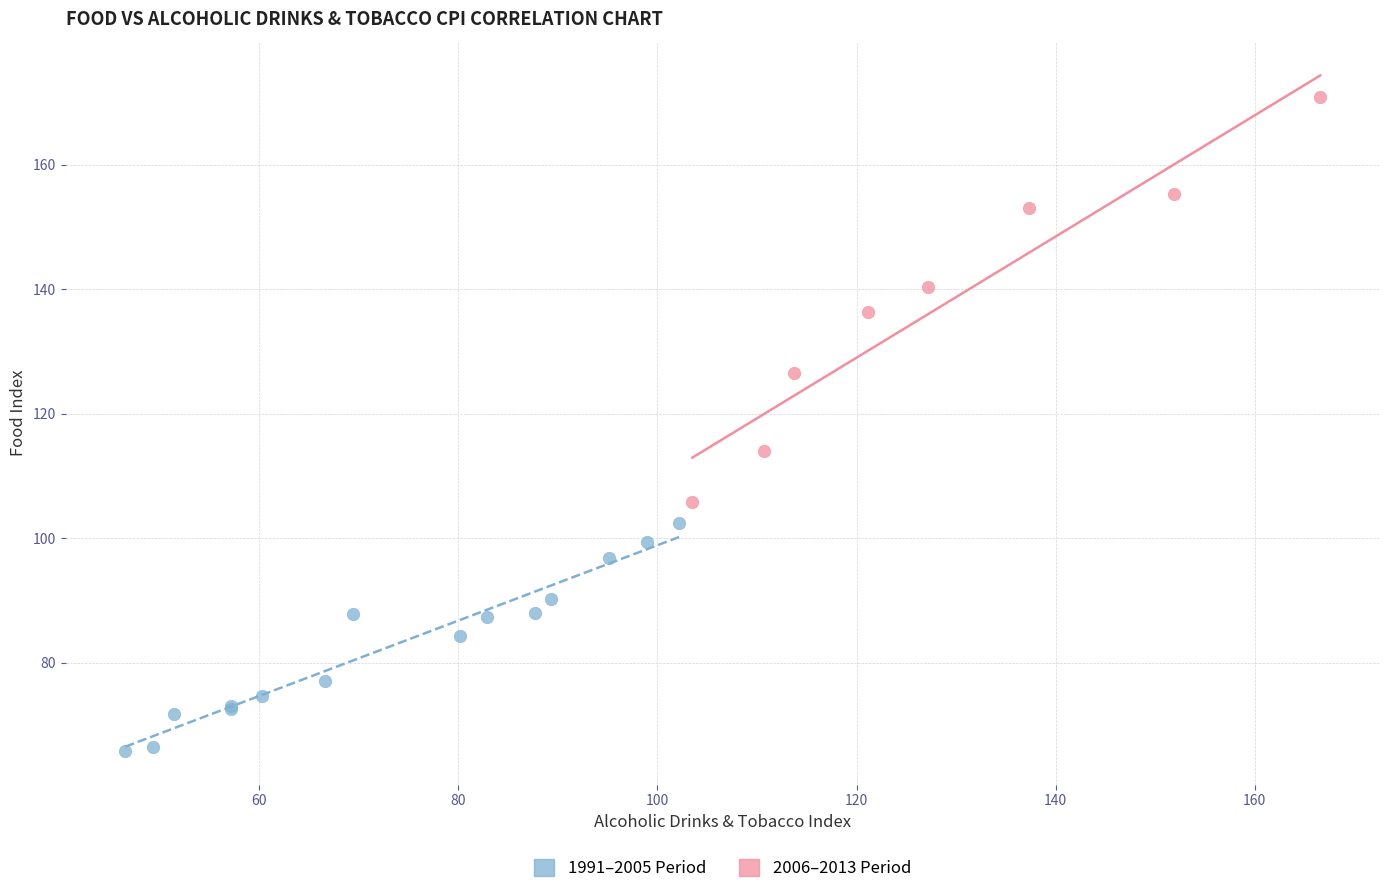

What are all the series names shown in the legend?

1991–2005 Period, 2006–2013 Period